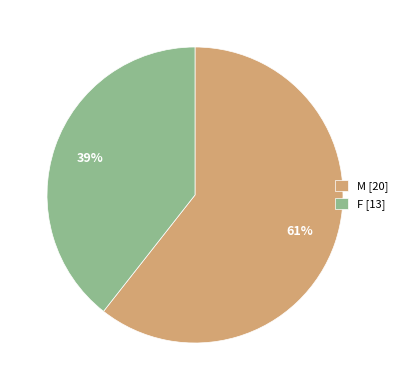

Rank the categories by value from lowest to highest.

F, M